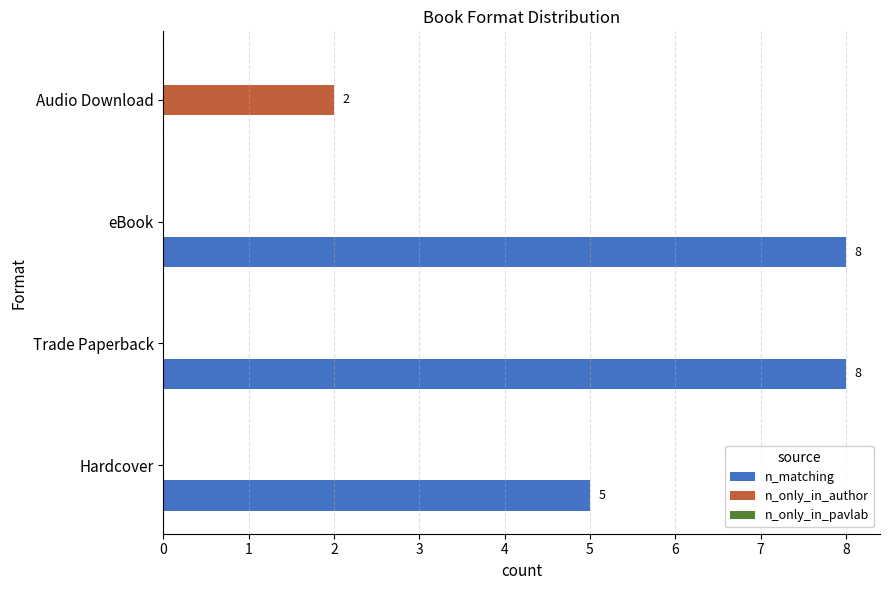

How many series are shown in this chart?

2